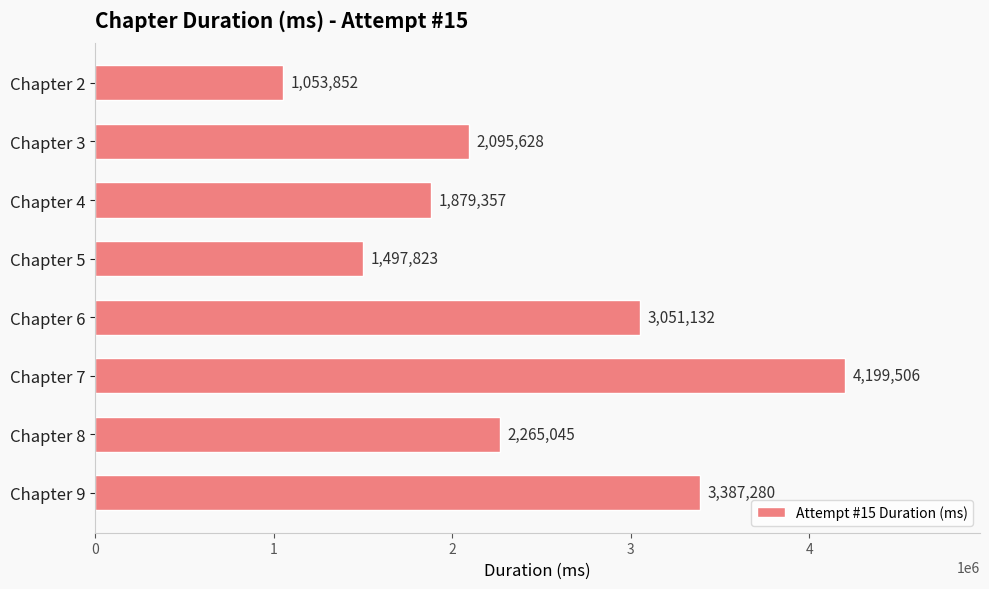

How many data points are less than 2265045?

4